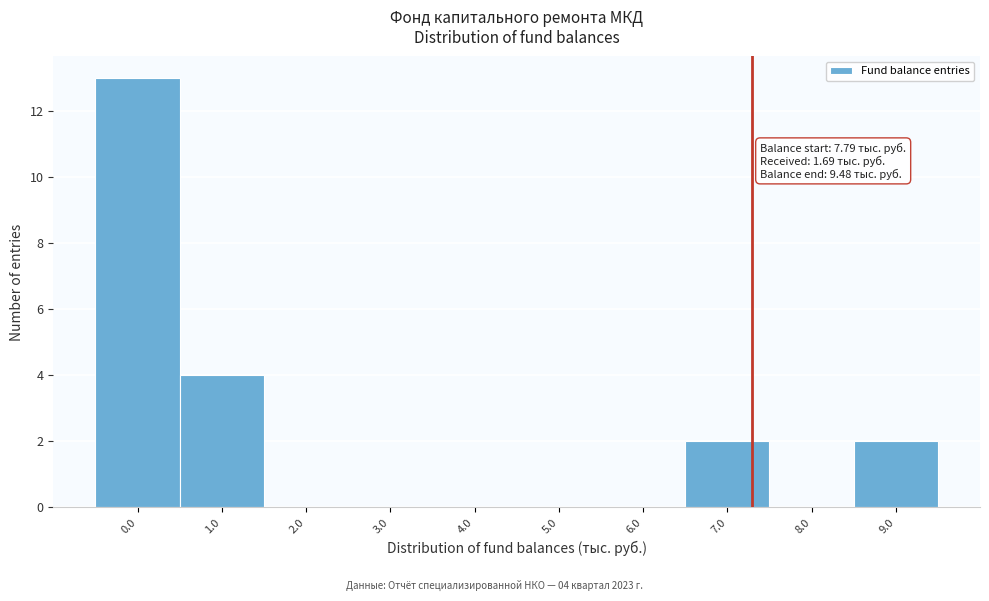

Reading left to right, transcribe all the data shown in this chart.

0.0=13	1.0=4	2.0=0	3.0=0	4.0=0	5.0=0	6.0=0	7.0=2	8.0=0	9.0=2